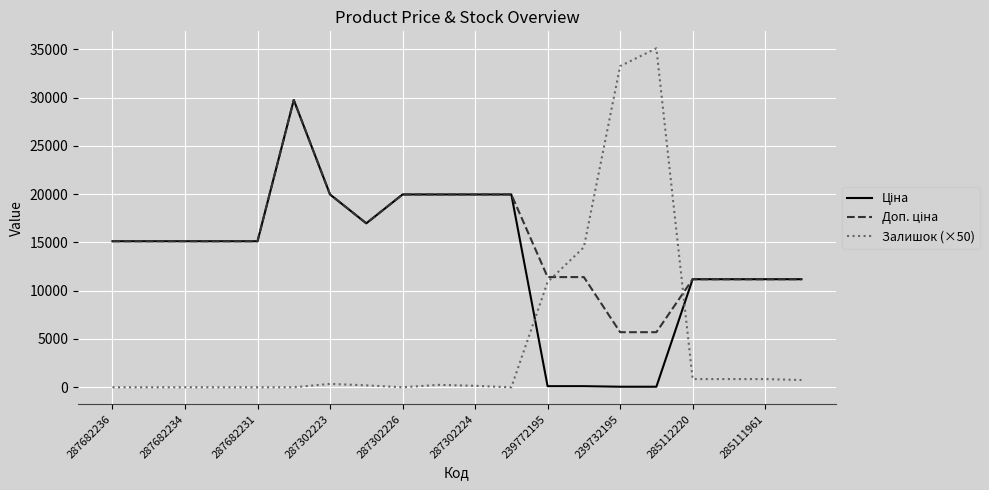

Which series has the largest range (max minus min)?

Залишок (×50)